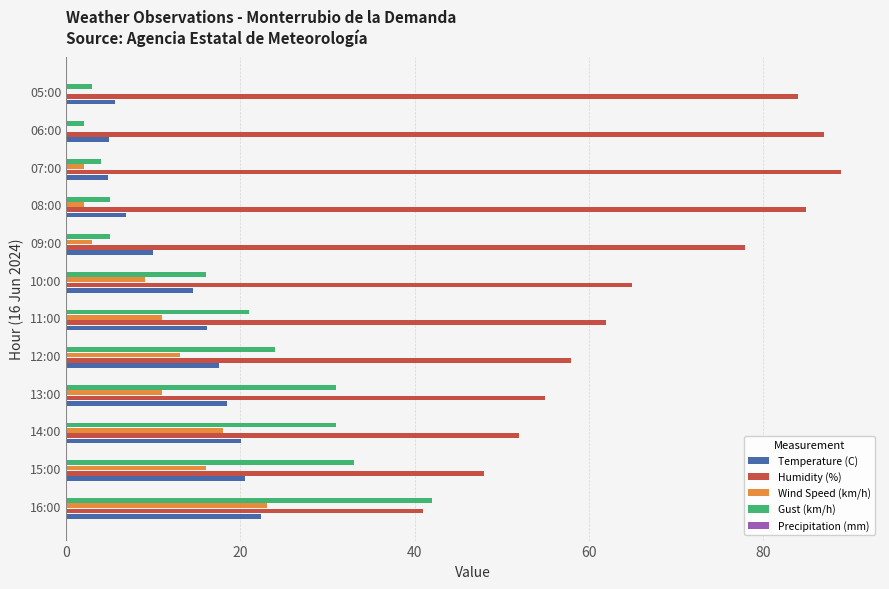

Which series has the largest total across all categories?

Humidity (%)